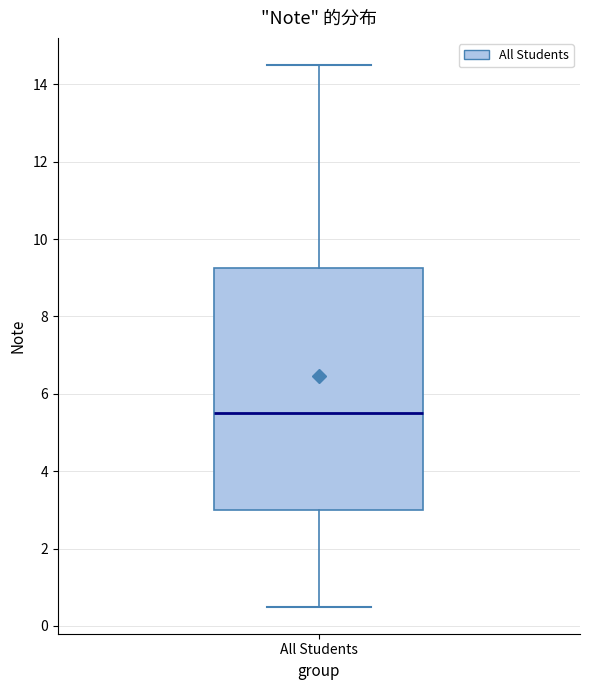

Read this box plot against the y-axis: the position of the median line, the range covered by the box, and the ends of both whiskers. The values are not printed on the chart, so give them approximately, as read against the axis.

median 5.6, box 3.0 to 9.2, whiskers 0.6 to 14.6